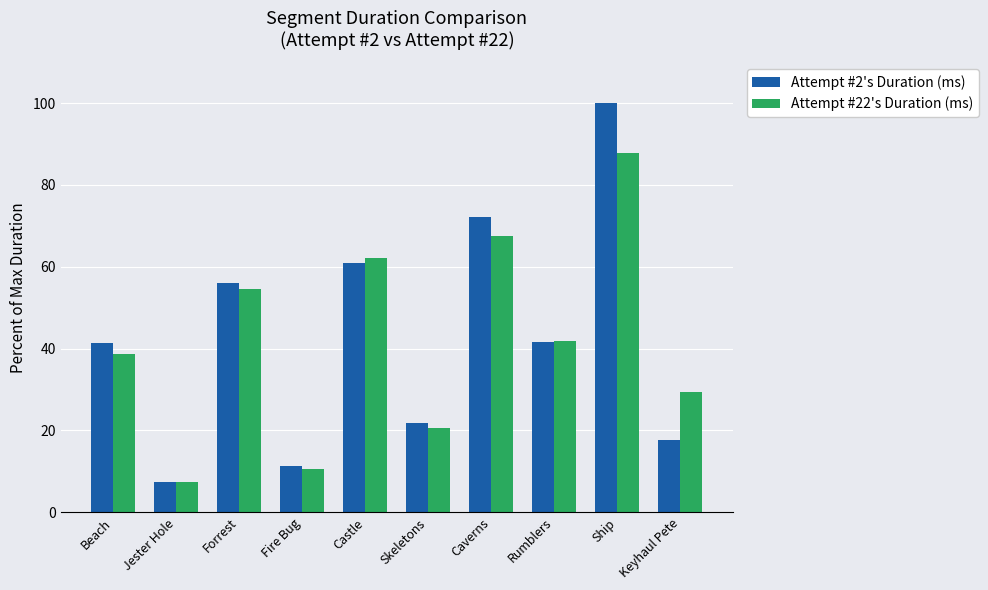

Count the number of categories in the chart.

10